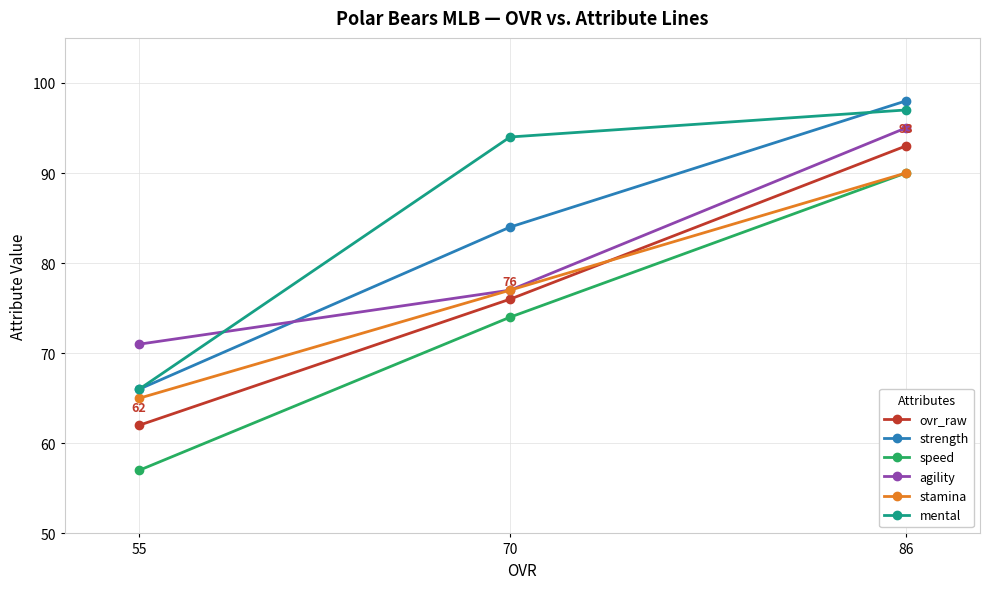

Is this an area chart (filled region under the line)?

No